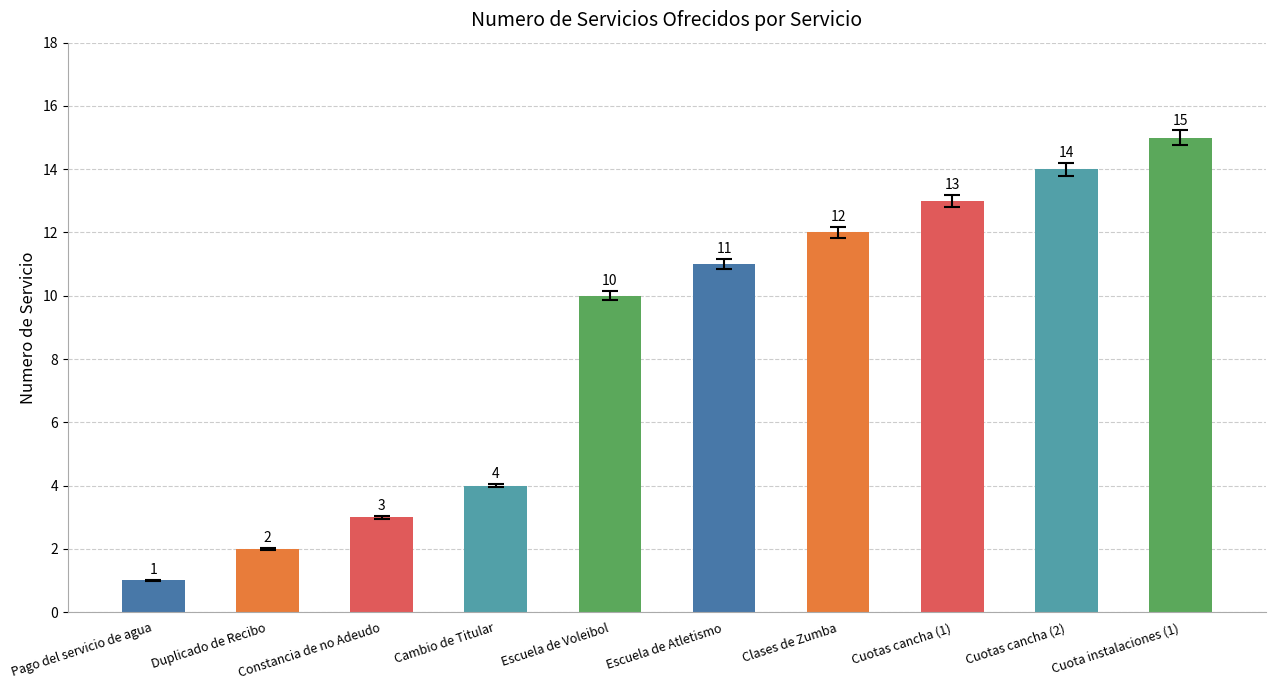

Reading right to left, list all the values displayed in this chart.

15	14	13	12	11	10	4	3	2	1